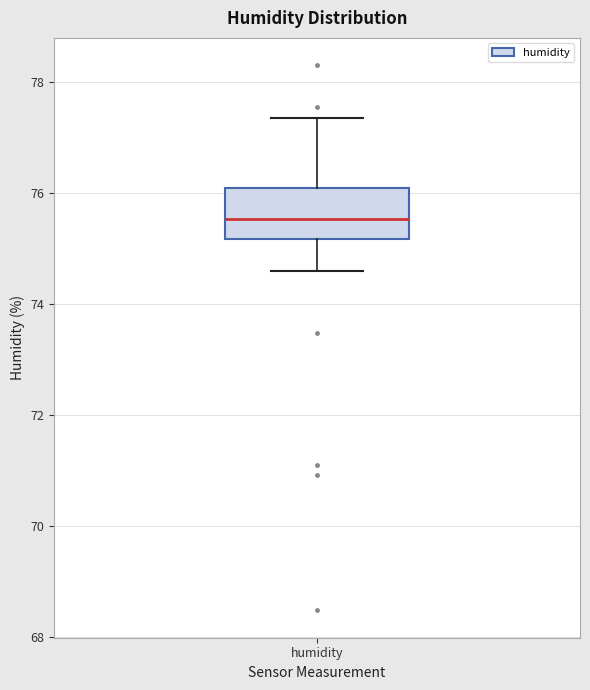

Where is the upper edge of the box for humidity on the y-axis? The values are not printed on the chart, so give them approximately, as read against the axis.

76.0